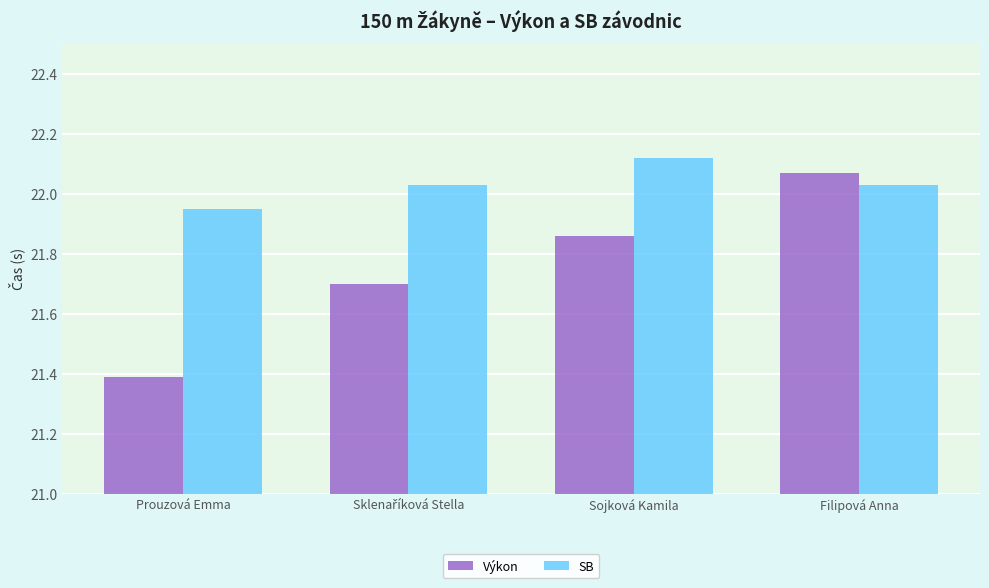

The Výkon series shows 4.8 at Filipová Anna. True or false?

False